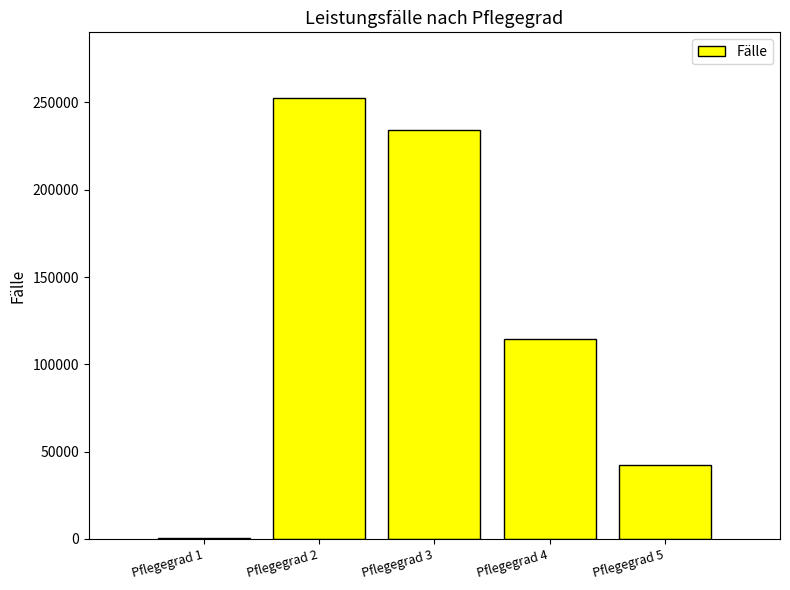

Between Pflegegrad 3 and Pflegegrad 1, which is larger?

Pflegegrad 3